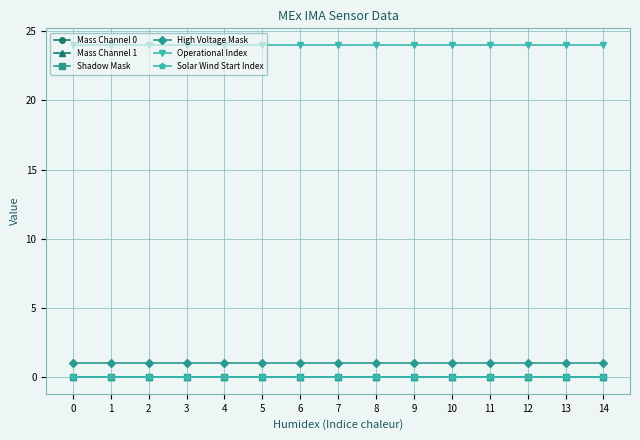

Is this an area chart (filled region under the line)?

No